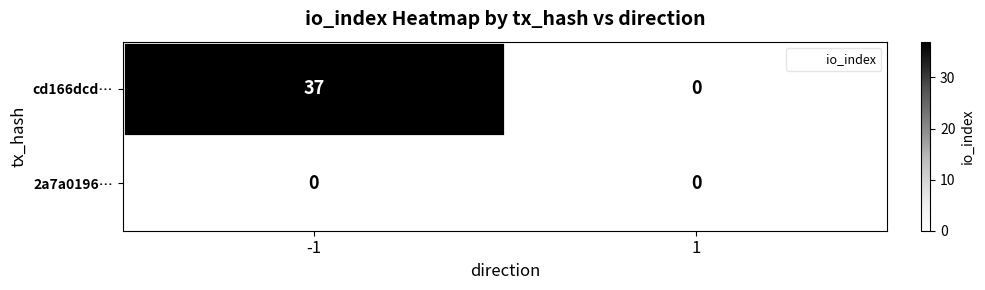

List the series in order of their overall mean, highest first.

cd166dcd…, 2a7a0196…